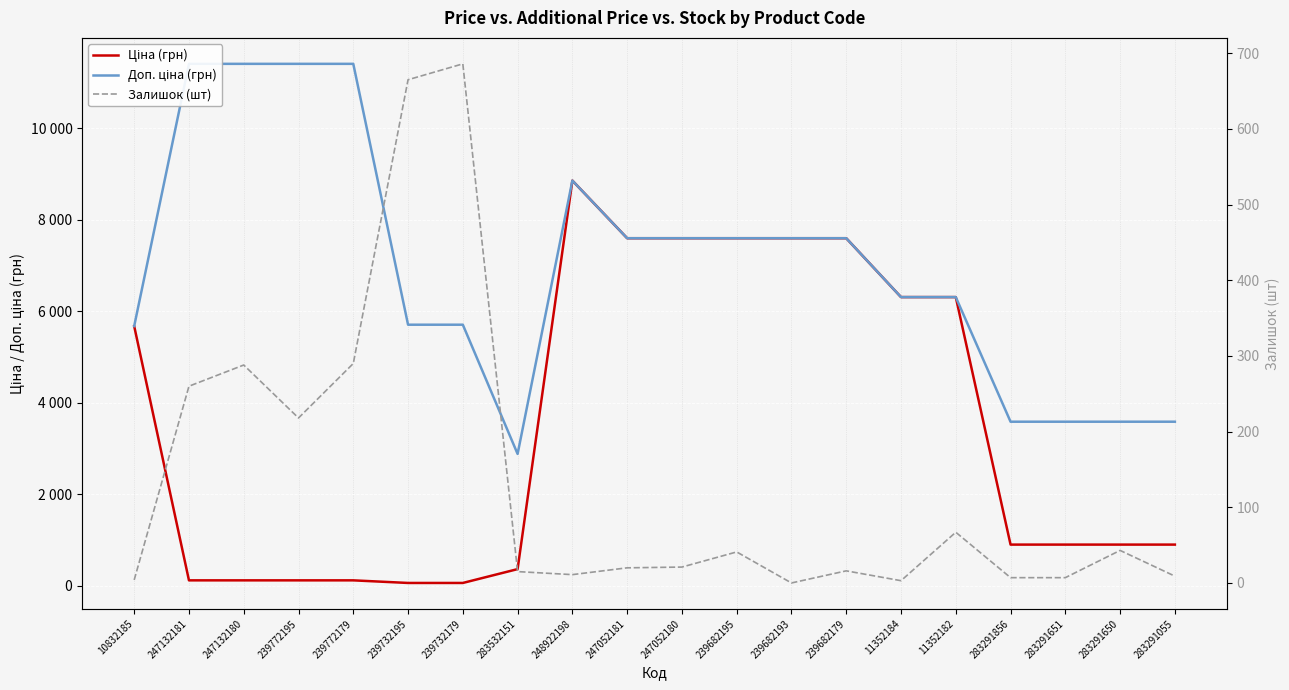

Reading left to right, transcribe all the data shown in this chart.

Ціна (грн): 5673.8	114.1	114.1	114.1	114.1	57.0	57.0	359.9	8856.7	7596.5	7596.5	7596.5	7596.5	7596.5	6308.8	6308.8	895.9	895.9	895.9	895.9
Доп. ціна (грн): 5673.8	11410.0	11410.0	11410.0	11410.0	5705.0	5705.0	2878.8	8856.7	7596.5	7596.5	7596.5	7596.5	7596.5	6308.8	6308.8	3583.6	3583.6	3583.6	3583.6
Залишок (шт): 4.0	260.0	288.0	218.0	290.0	665.0	686.0	15.0	11.0	20.0	21.0	41.0	0.0	16.0	3.0	67.0	7.0	7.0	43.0	9.0